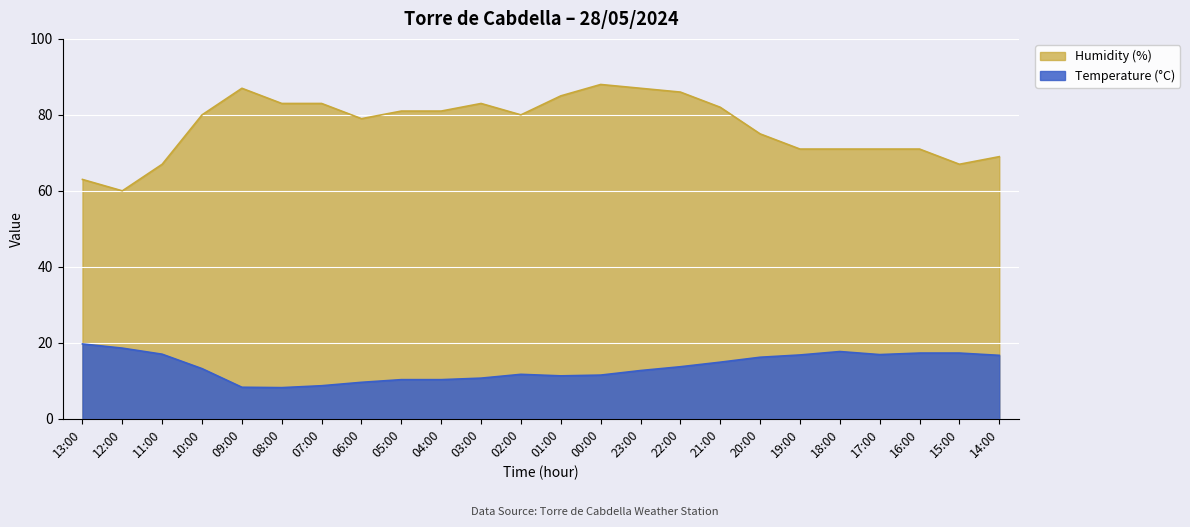

Is the value of Temperature (°C) at 09:00 greater than the value of Humidity (%) at 09:00?

No